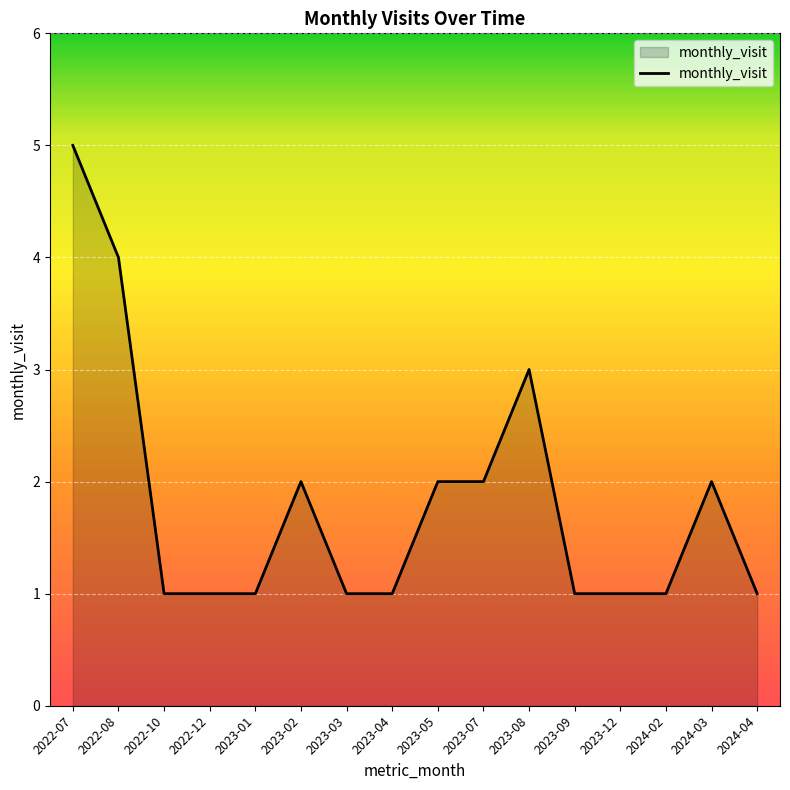

True or false: the data shows 6 at 2022-08.

False